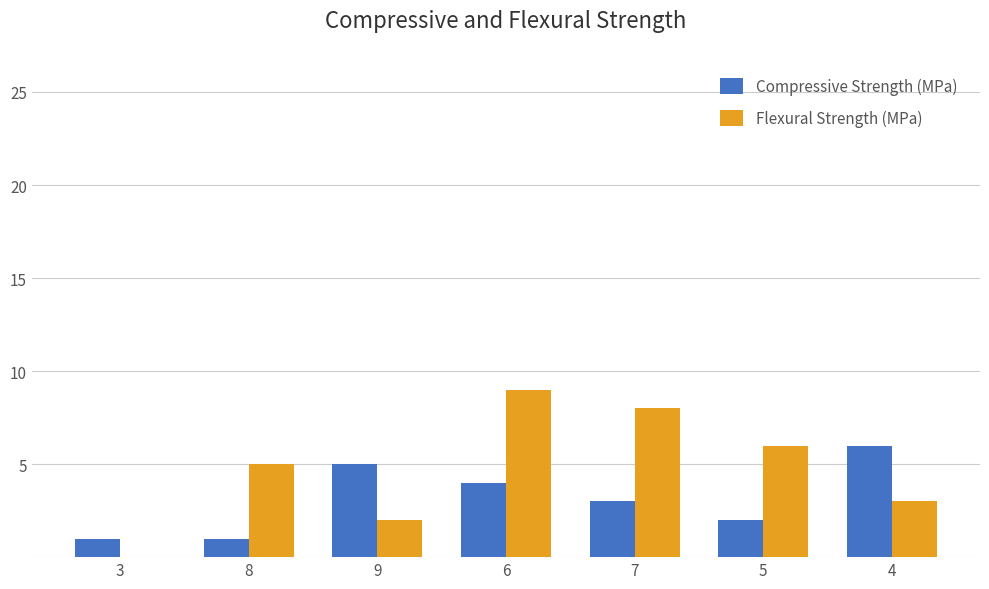

Is the value of Compressive Strength (MPa) at 3 greater than the value of Flexural Strength (MPa) at 3?

Yes